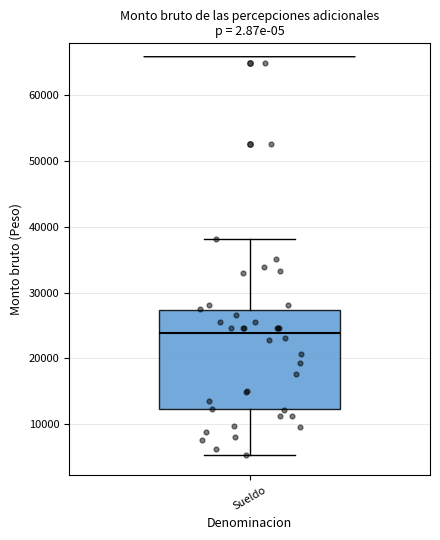

Read this box plot against the y-axis: the position of the median line, the range covered by the box, and the ends of both whiskers. The values are not printed on the chart, so give them approximately, as read against the axis.

median 24000, box 12000 to 27000, whiskers 5000 to 38000